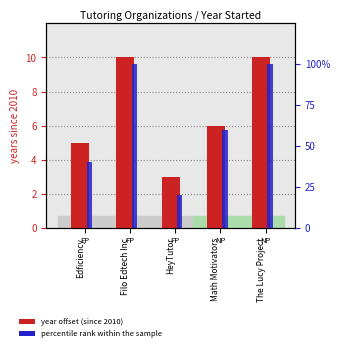

List the series in order of their peak value, highest first.

percentile rank within the sample, year offset (since 2010)